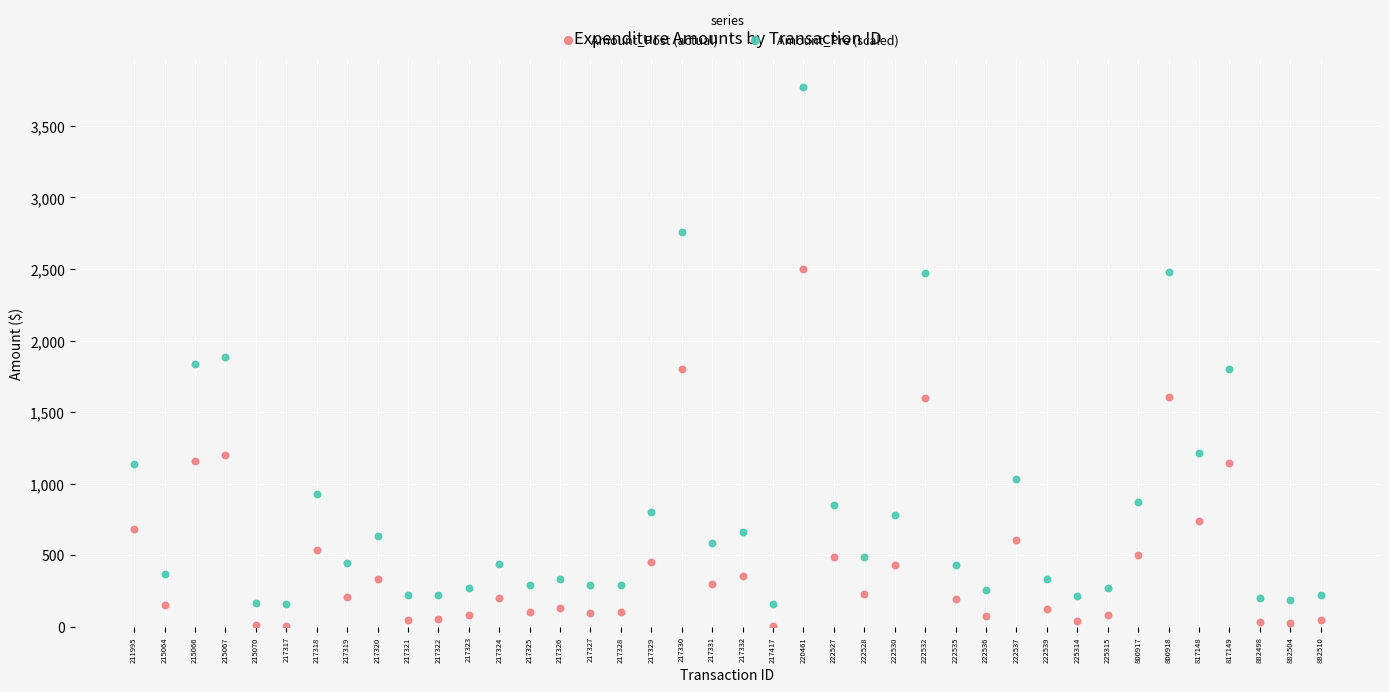

Across all data points, what is the range of Y values (max minus min)?

3769.7